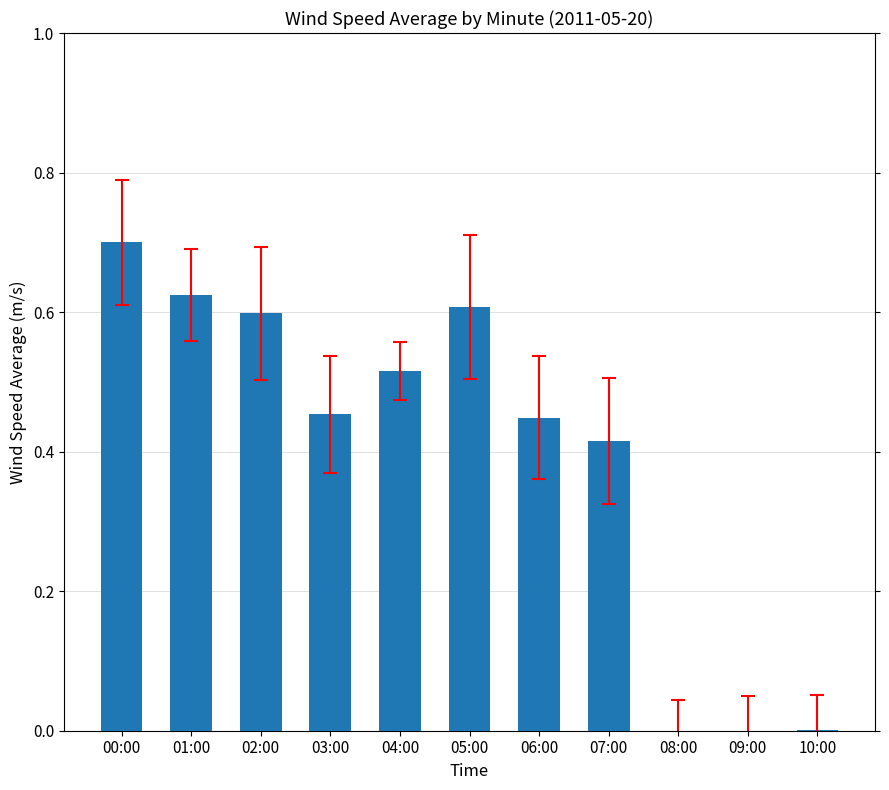

What is the maximum value shown in the chart?

0.7